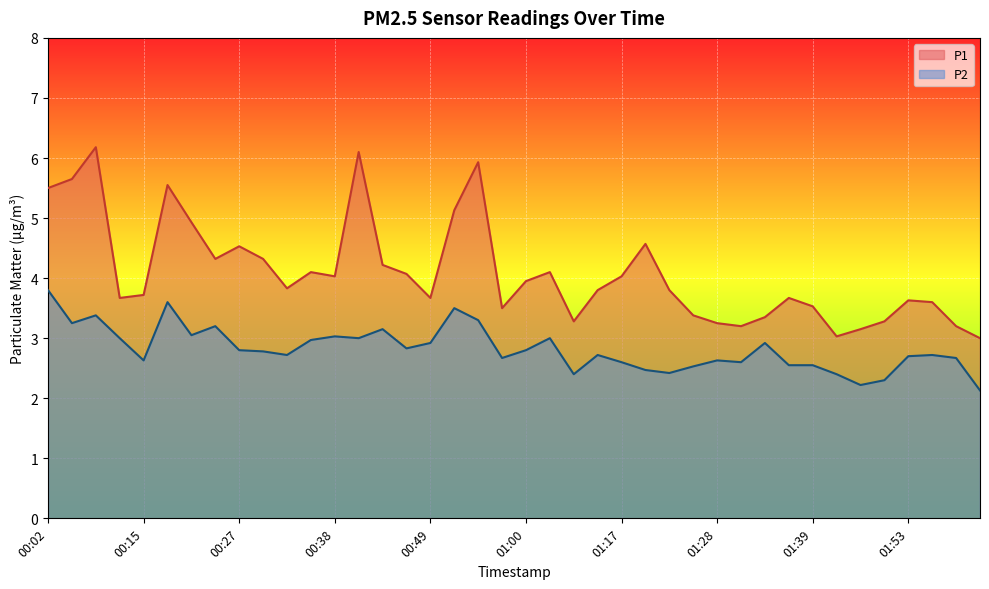

Which category has the lowest value in the P1 series?

02:01